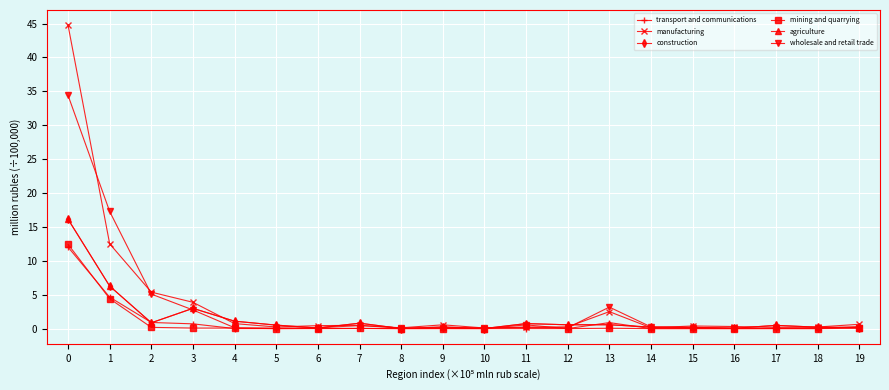

At which label is mining and quarrying closest to 6?

1